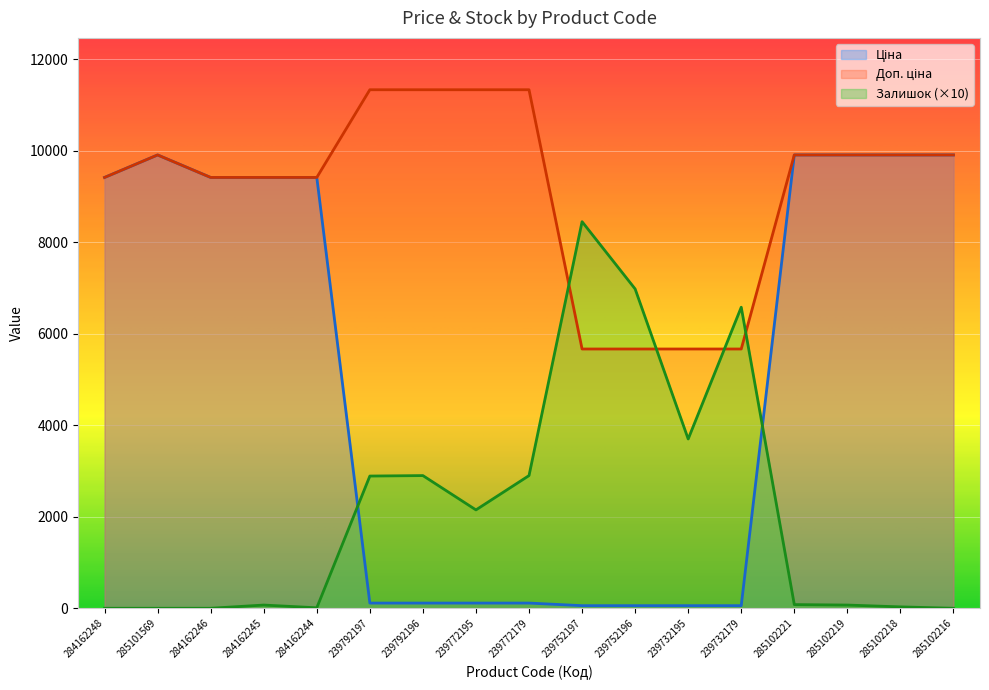

What is the difference between the second highest and second lowest values in the Залишок series?

6980.0